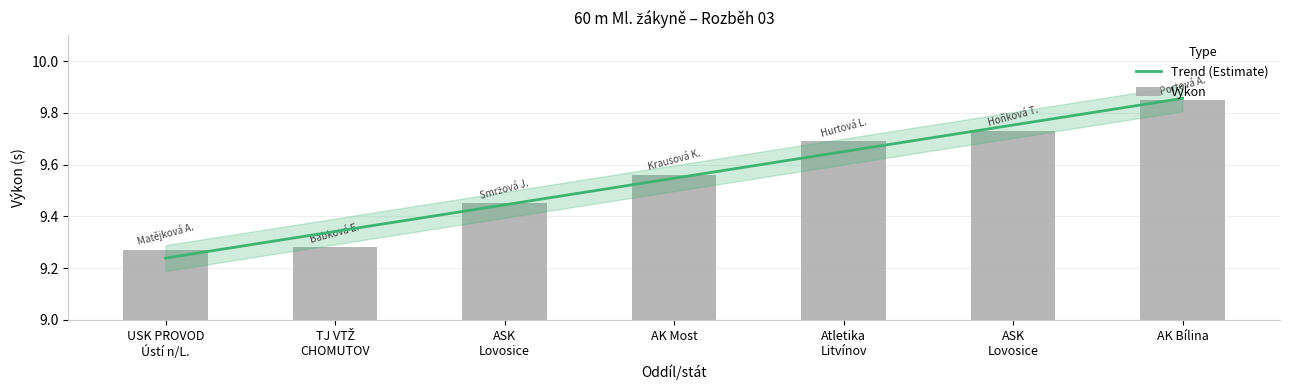

Count the number of categories in the chart.

7